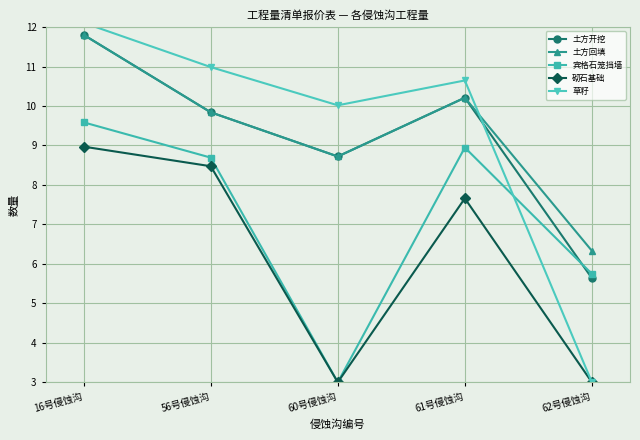

What is the sum of the 土方回填 values at 60号侵蚀沟 and 16号侵蚀沟?

20.5